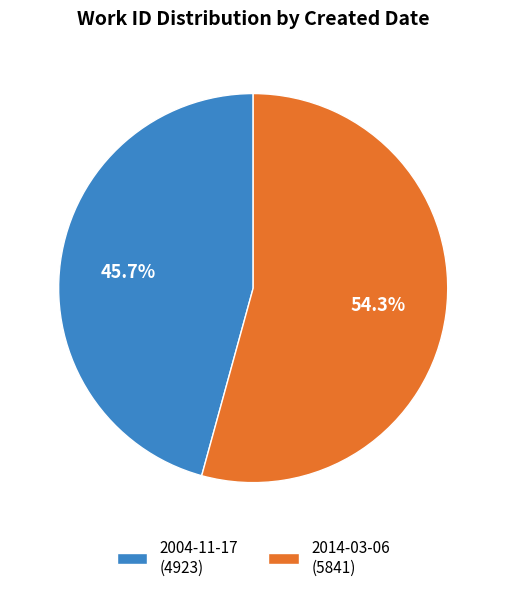

To the nearest percent, what is the difference between the largest and smallest slice percentages?

9%